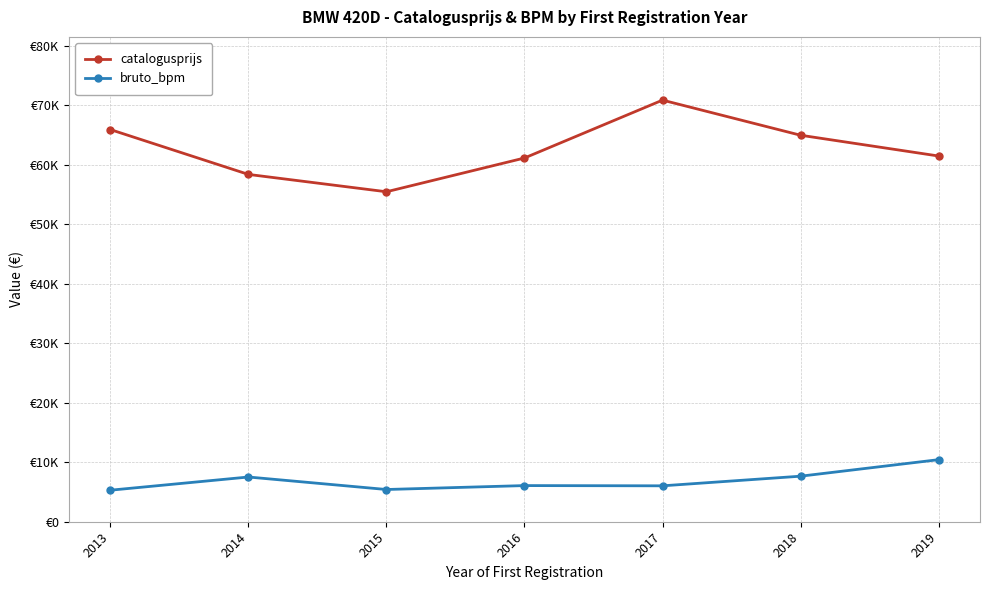

What is the greatest value displayed?

70890